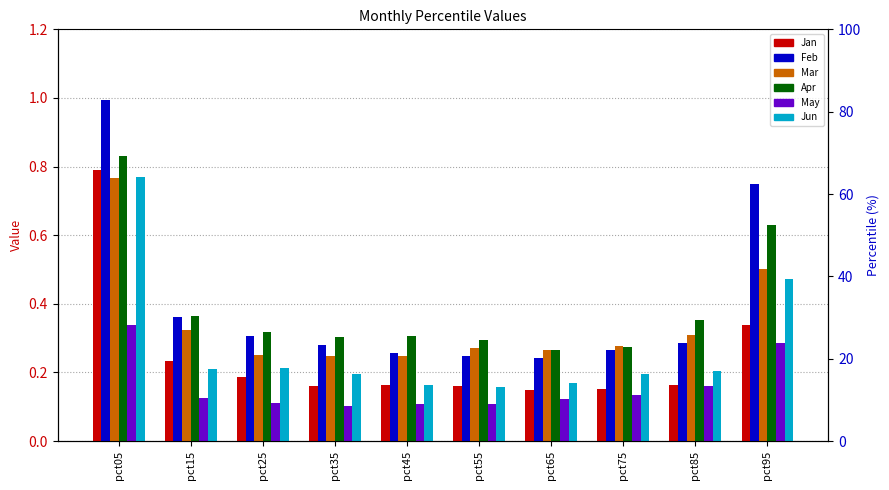

What is the difference between the Feb values at pct45 and pct05?

0.7